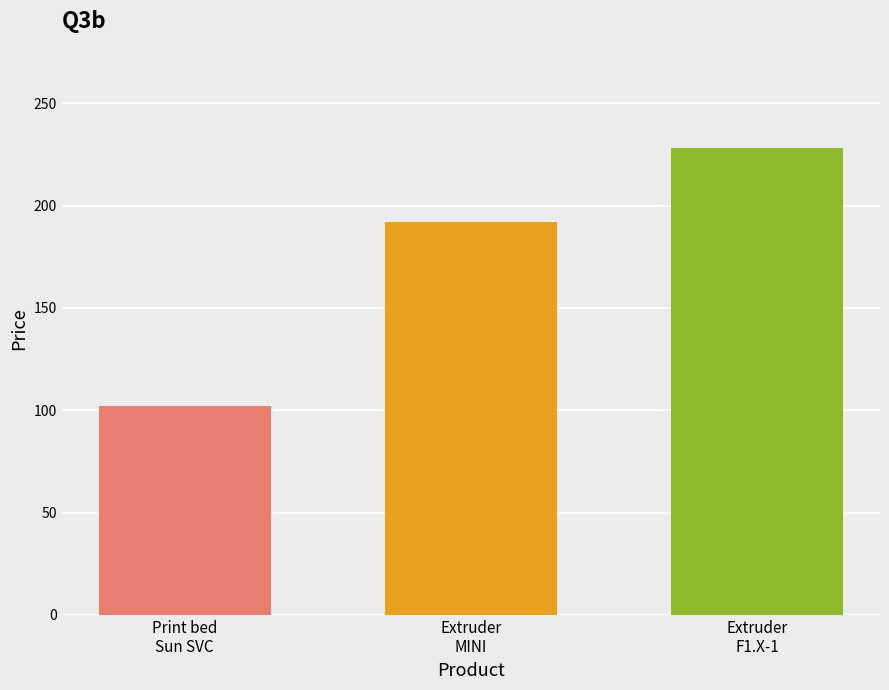

The value at Extruder
MINI is 271. True or false?

False